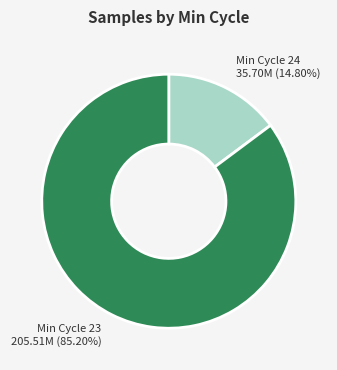

Which category has the smallest portion of the pie?

Min Cycle 24